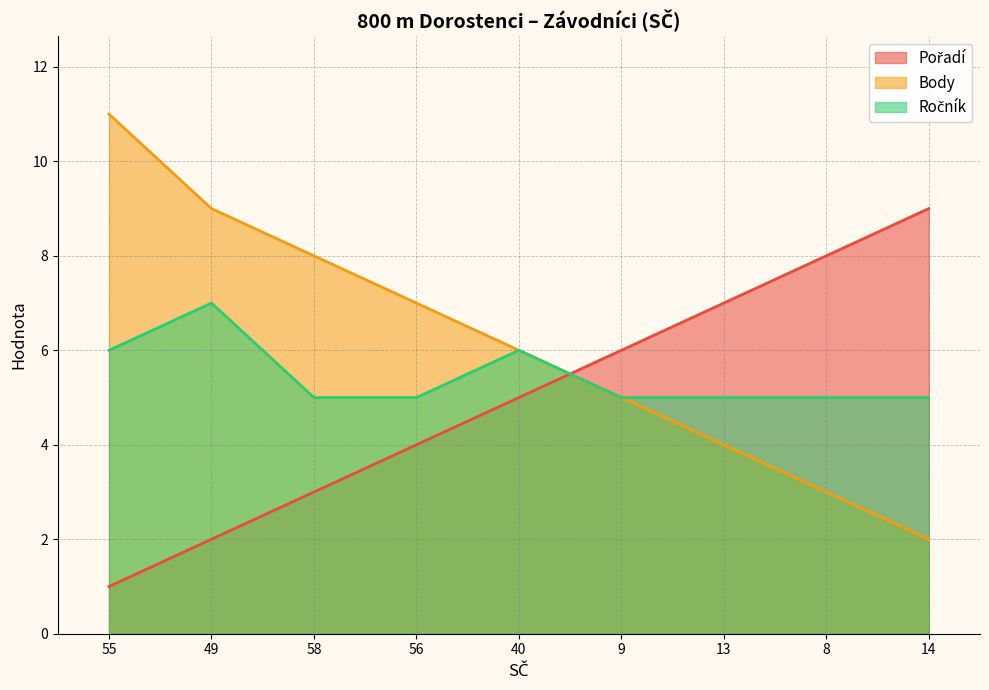

What is the spread (max minus min) of values at 56?

3